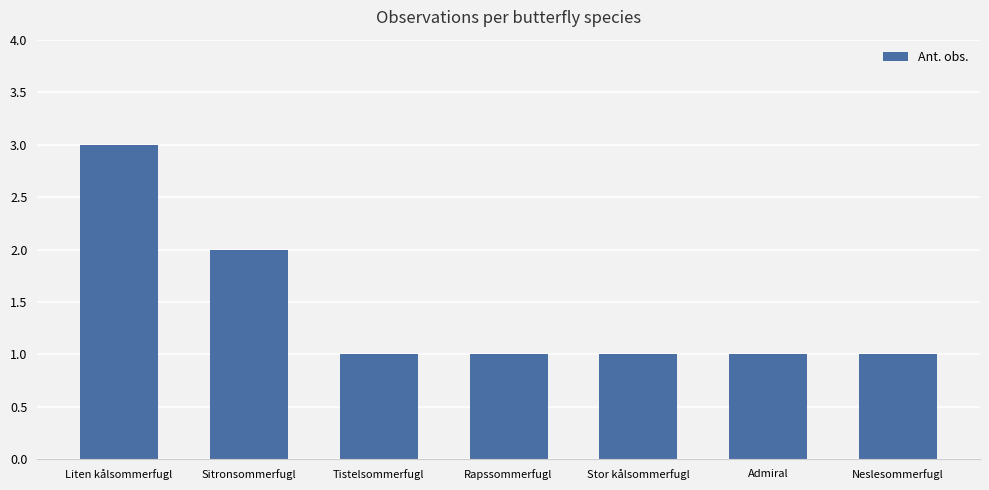

At which label is the value closest to 2?

Sitronsommerfugl